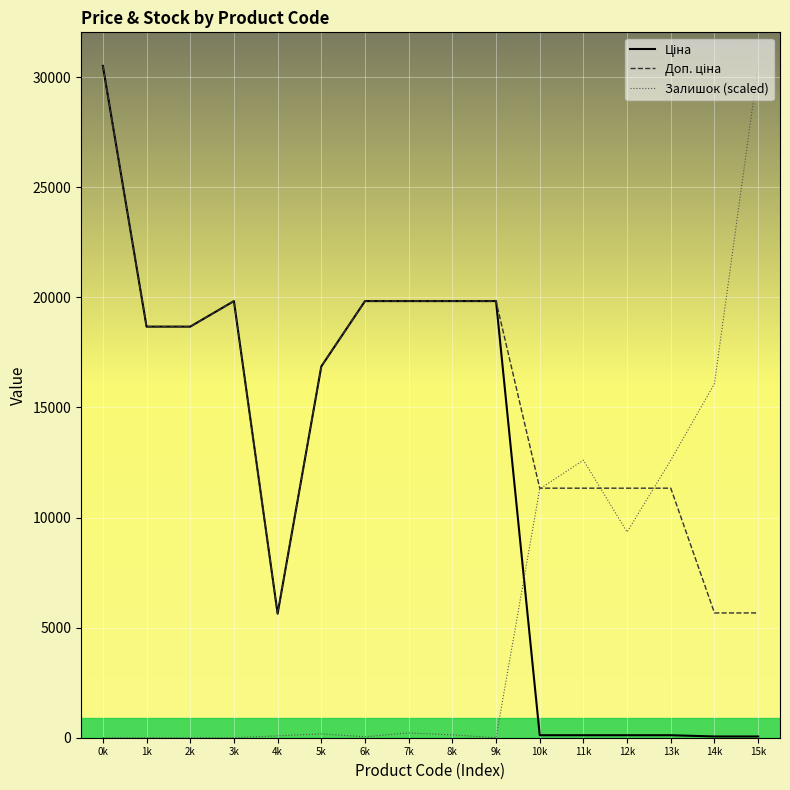

True or false: Залишок (scaled) has more than 1 interior local peaks.

True